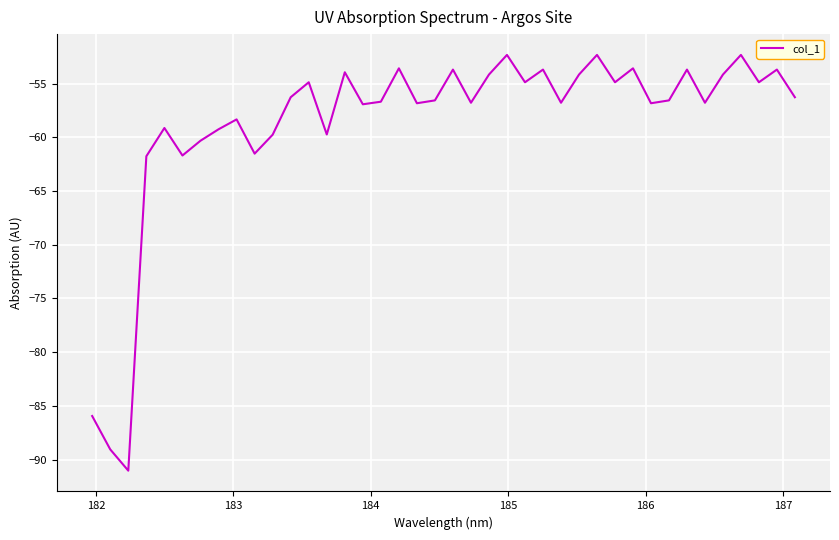

What is the maximum value shown in the chart?

-52.3